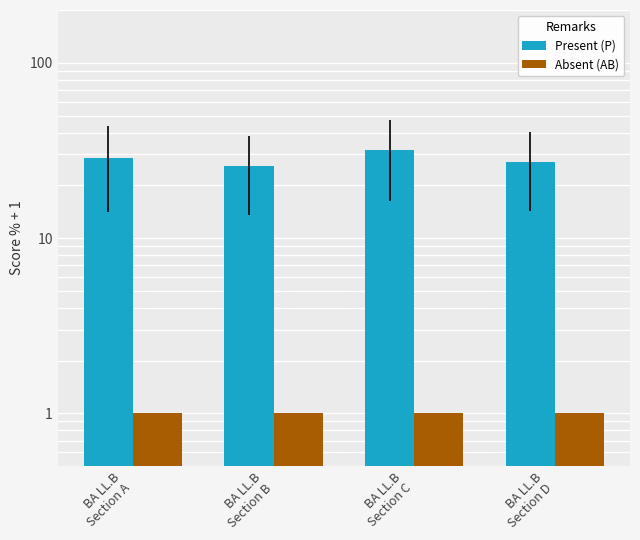

What is the sum of the Absent (AB) values at BA LL.B
Section B and BA LL.B
Section D?

2.0